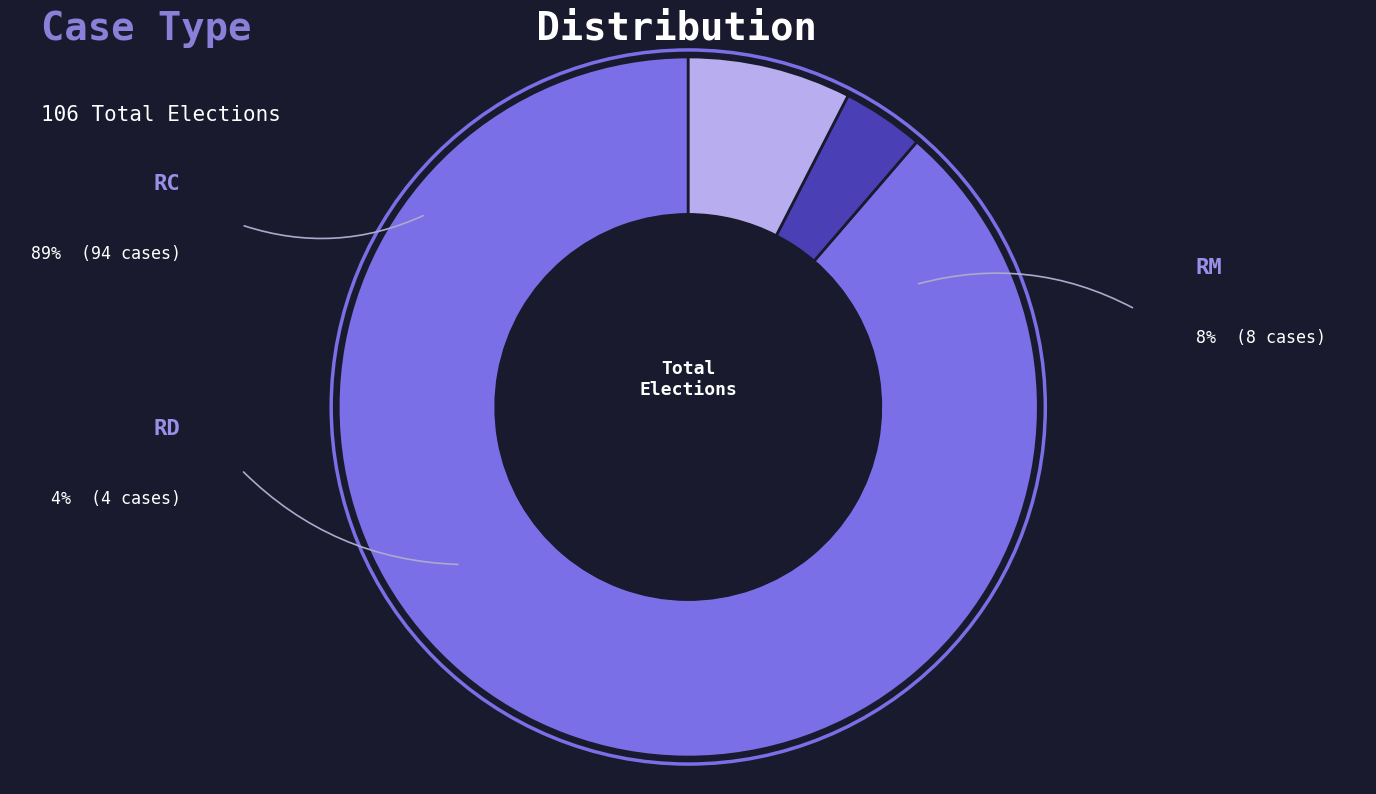

What percentage is NOT represented by RC?

11.3%